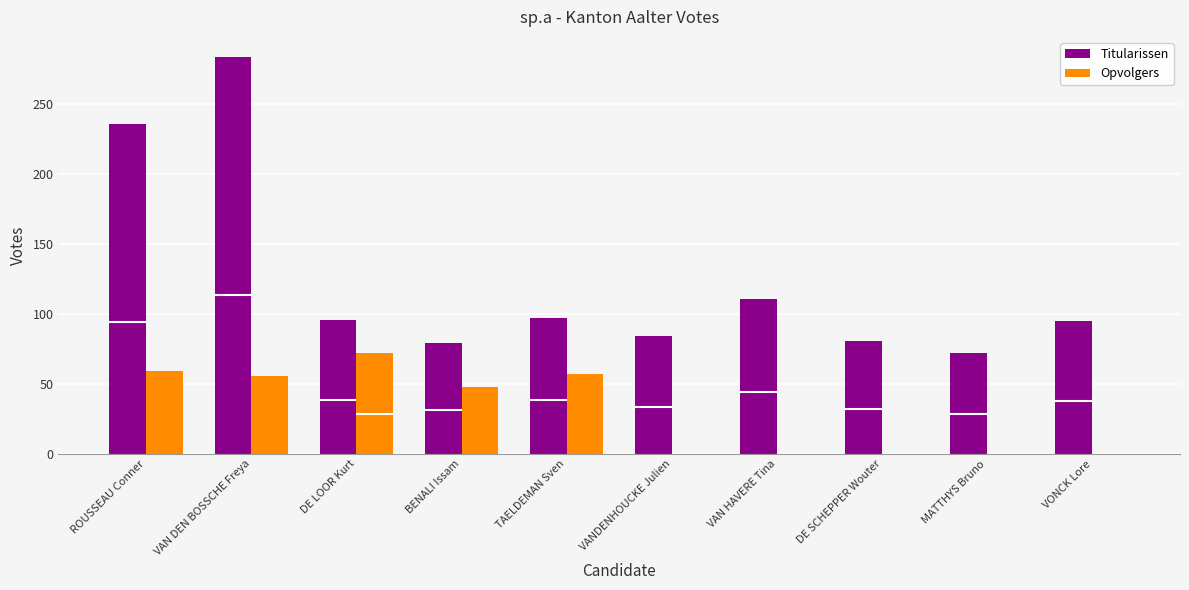

Where is Titularissen nearest to the value 178?

ROUSSEAU Conner